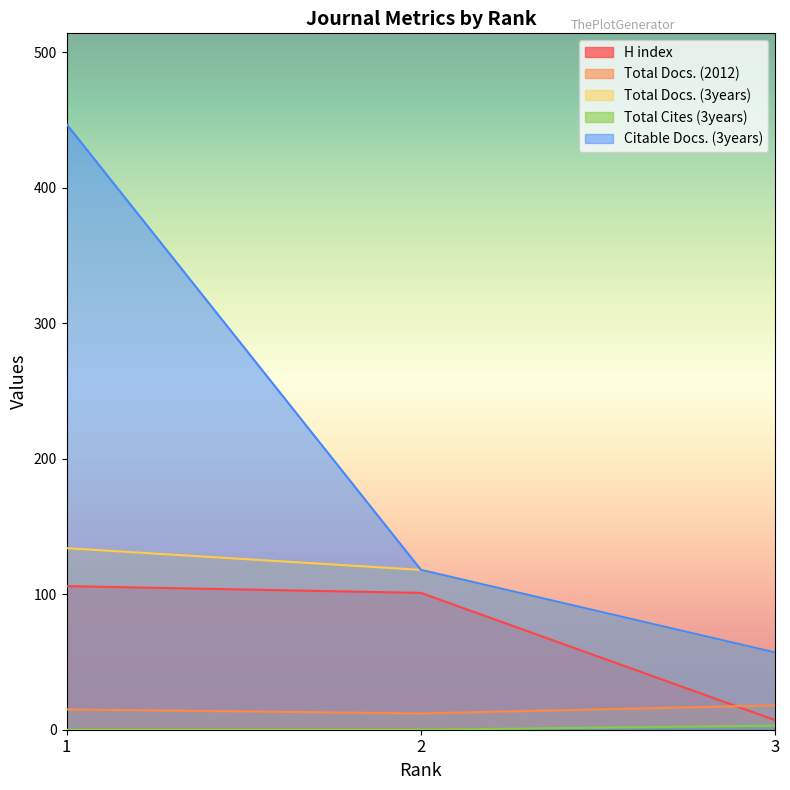

How many values in the Total Cites (3years) series exceed 0?

1